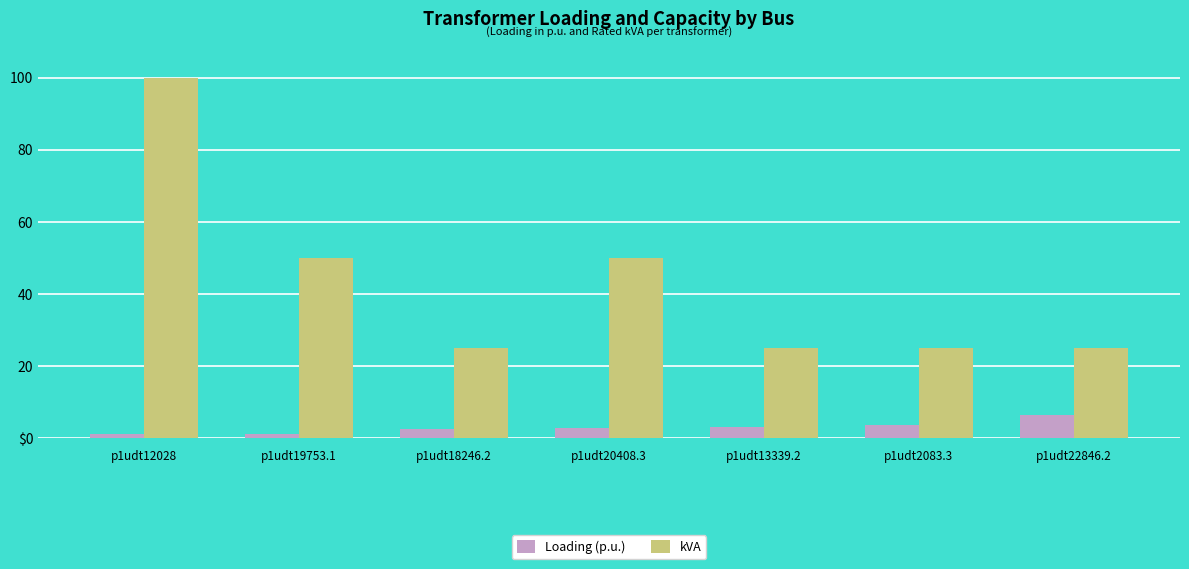

Which label corresponds to the largest value in the chart?

p1udt12028